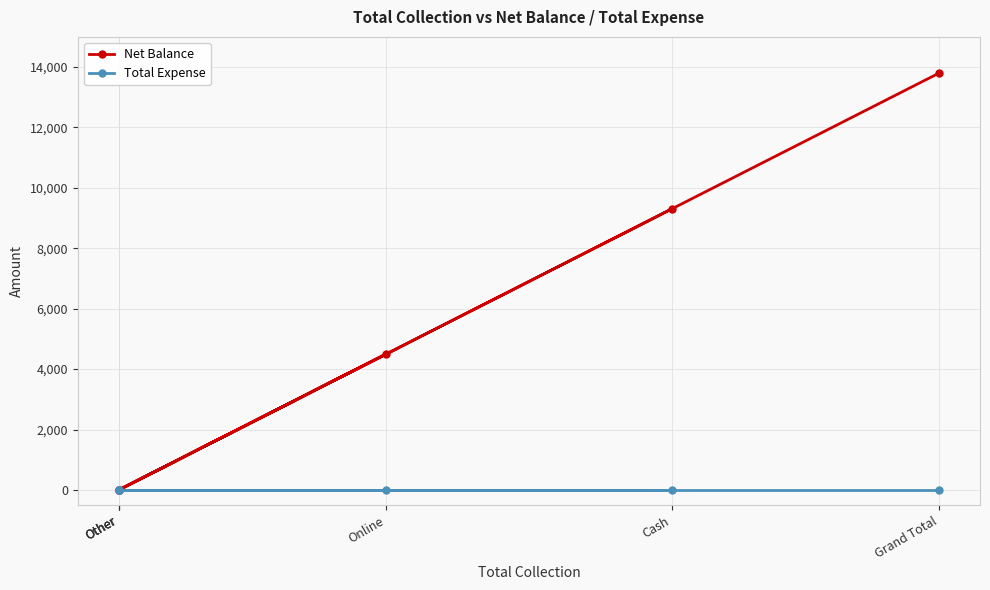

Does the chart display data point markers on the line(s)?

Yes